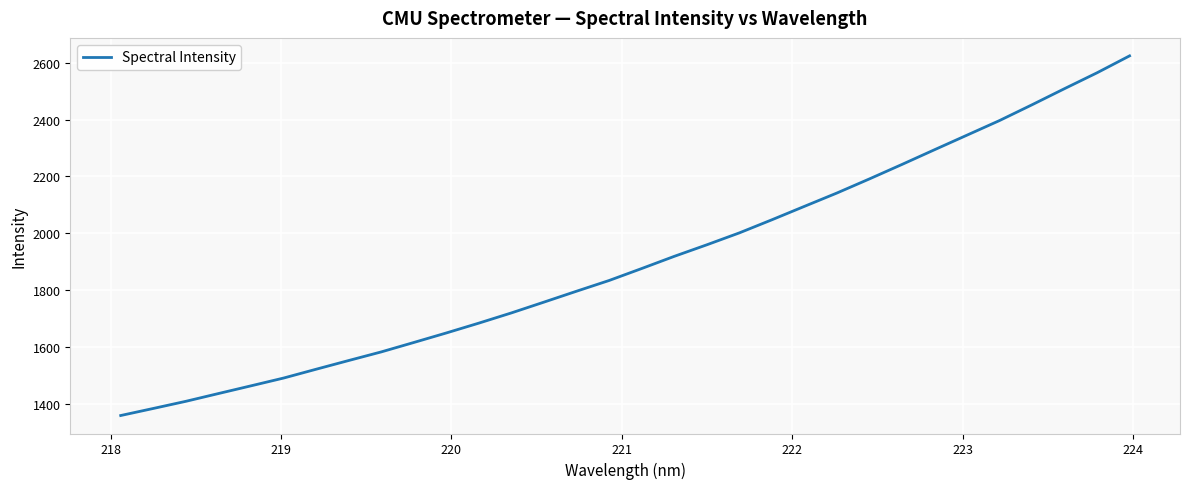

What is the minimum value shown in the chart?

1358.9